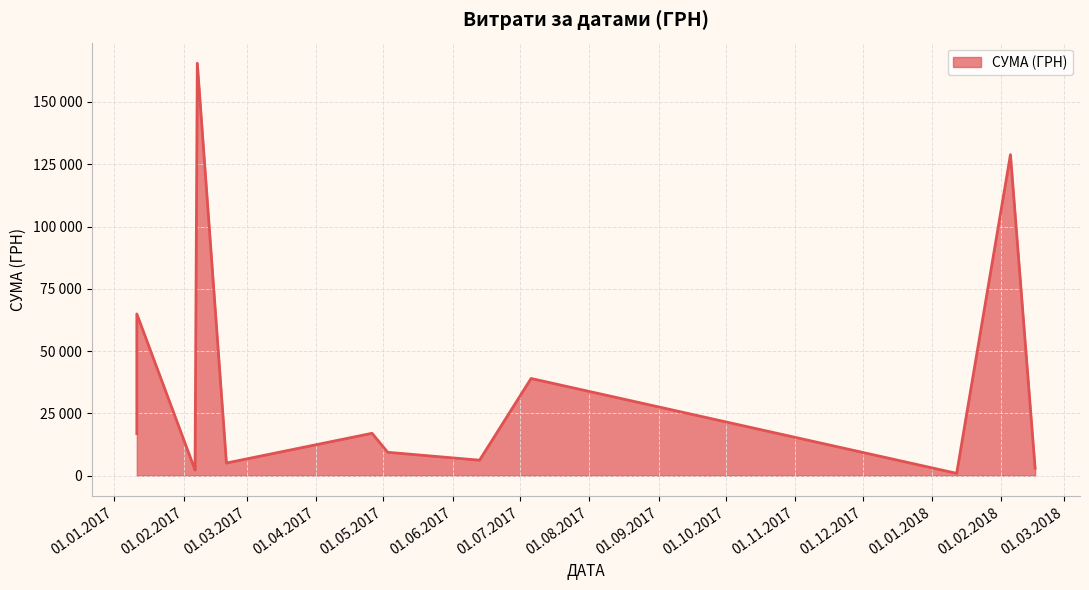

At which category does the chart reach its peak across all series?

07.02.2017